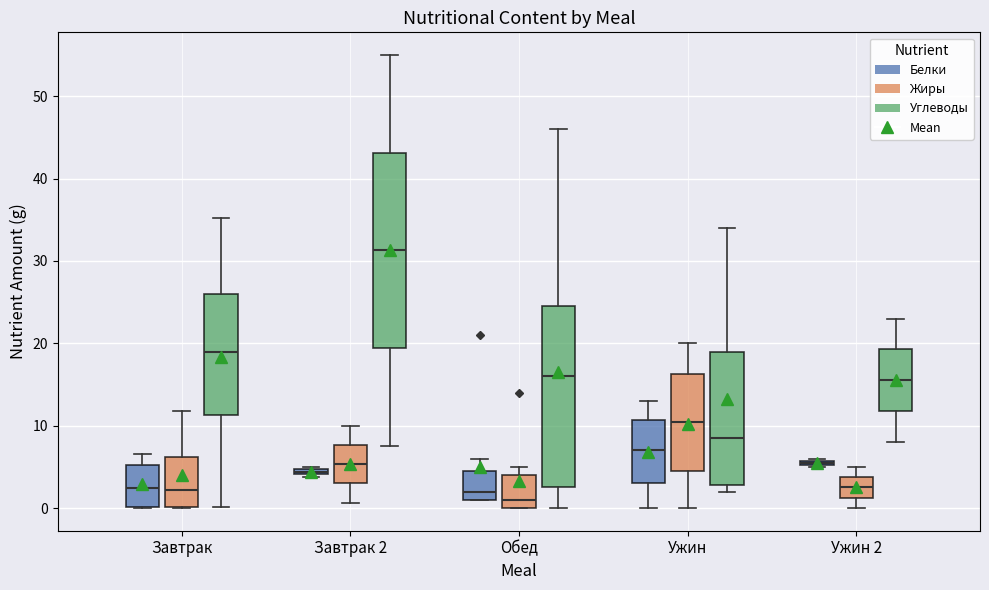

Which box is the tallest, from its lower edge to its upper edge?

Завтрак 2 (Углеводы)